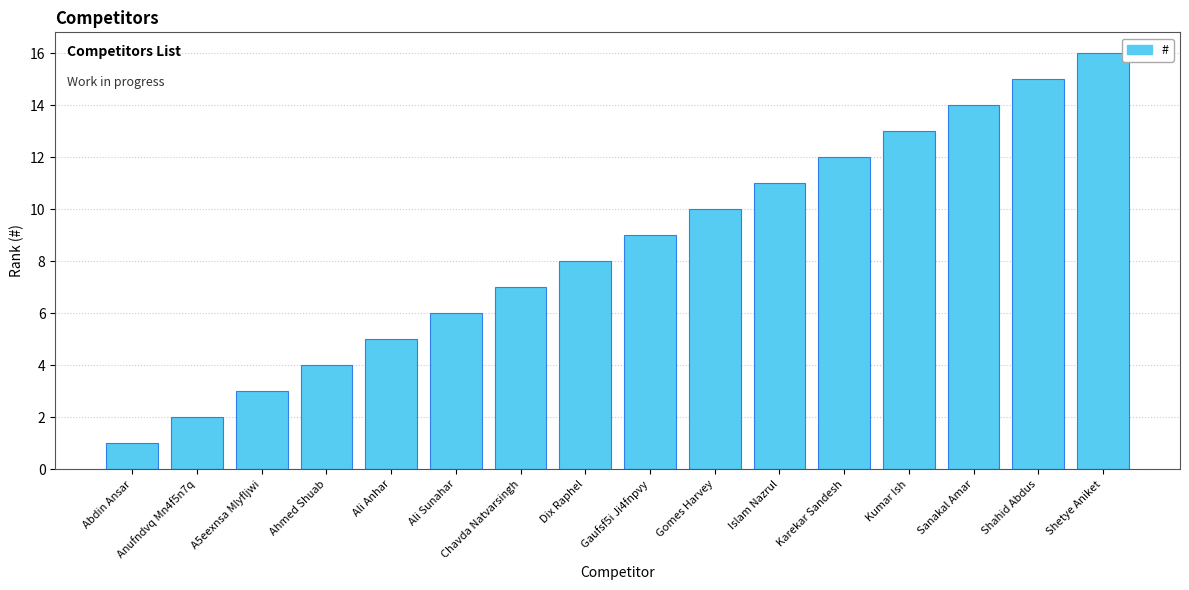

At which category does the chart reach its minimum across all series?

Abdin Ansar